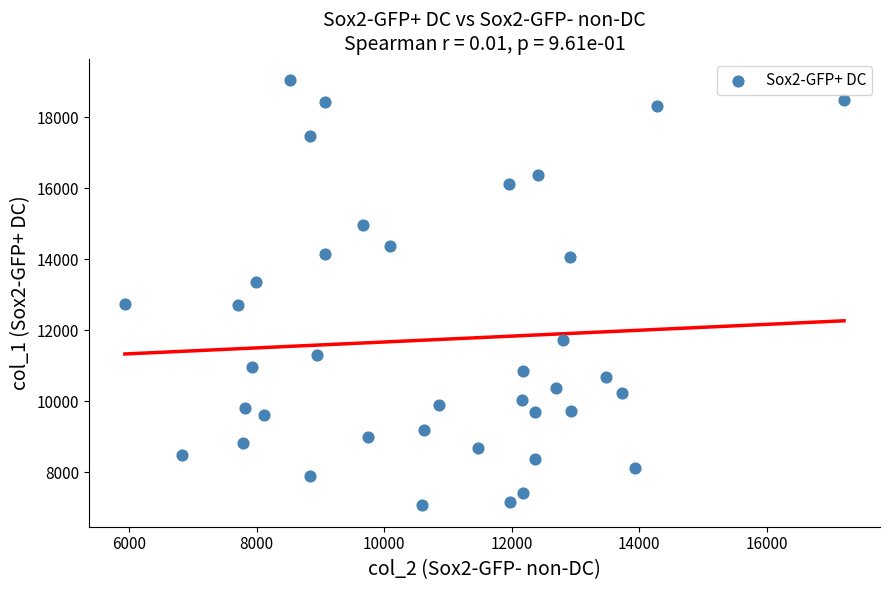

What is the range of X values (max minus min)?

11285.4